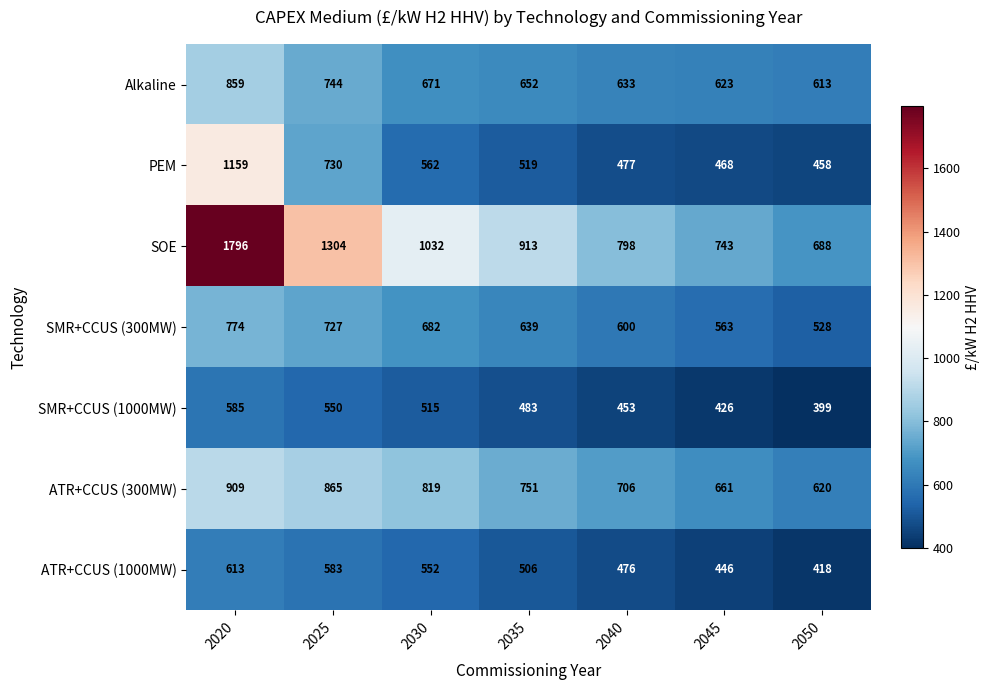

Which label corresponds to the largest value in the chart?

2020